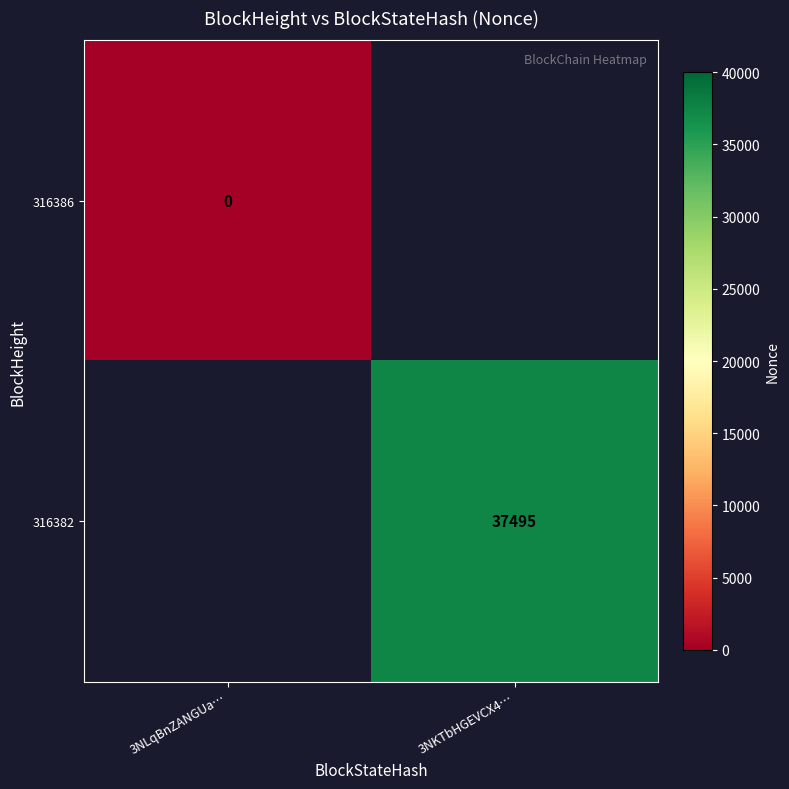

Is it true that 316382 equals 37495 at 3NKTbHGEVCX4…?

True